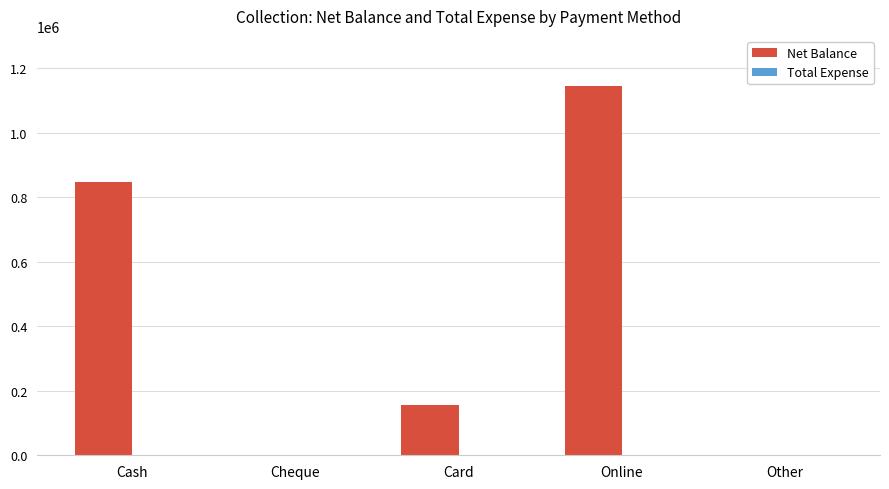

Which category has the highest value in the Net Balance series?

Online